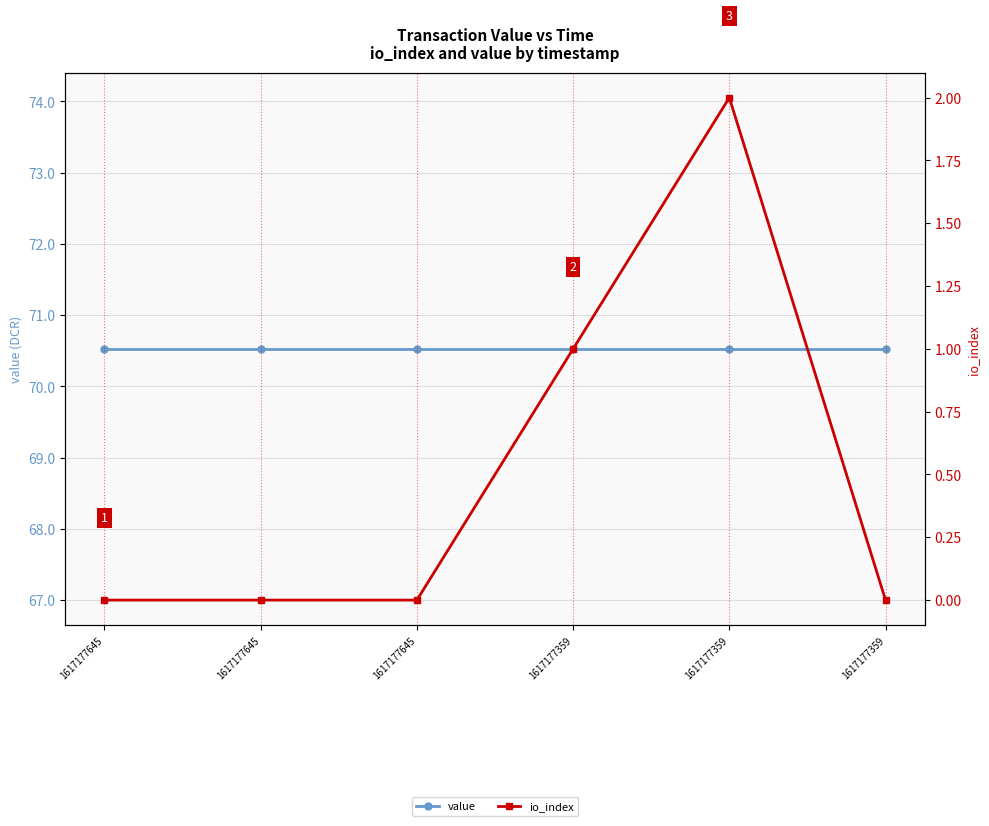

Which category has the highest value across all series?

1617177645